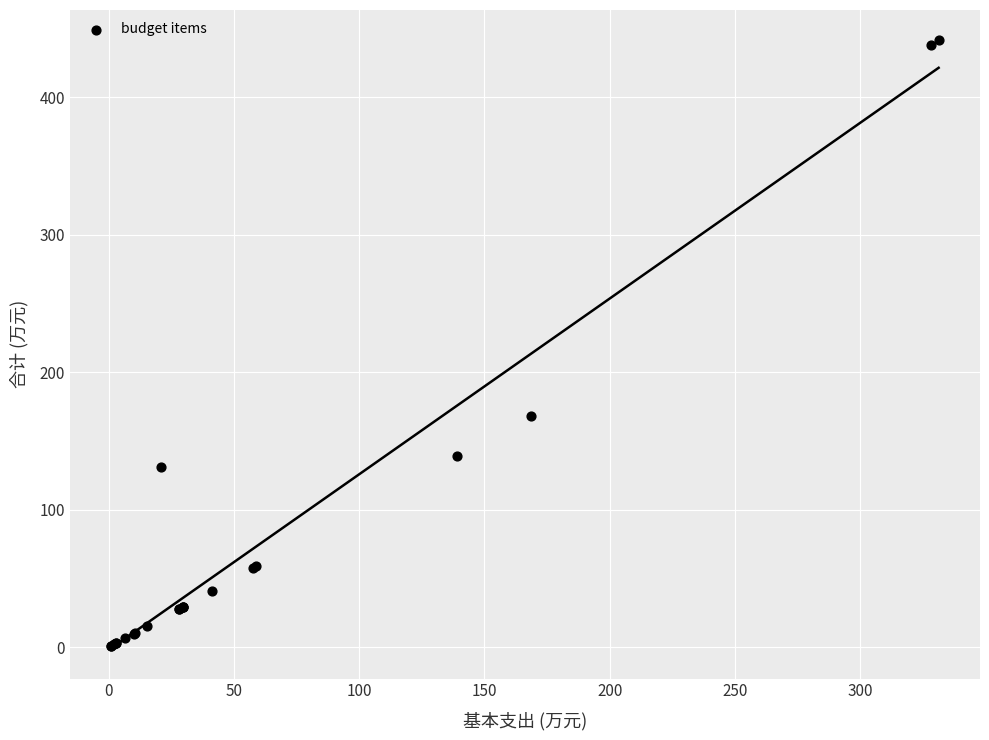

What Y value in the scatter plot is closest to 221?

168.5